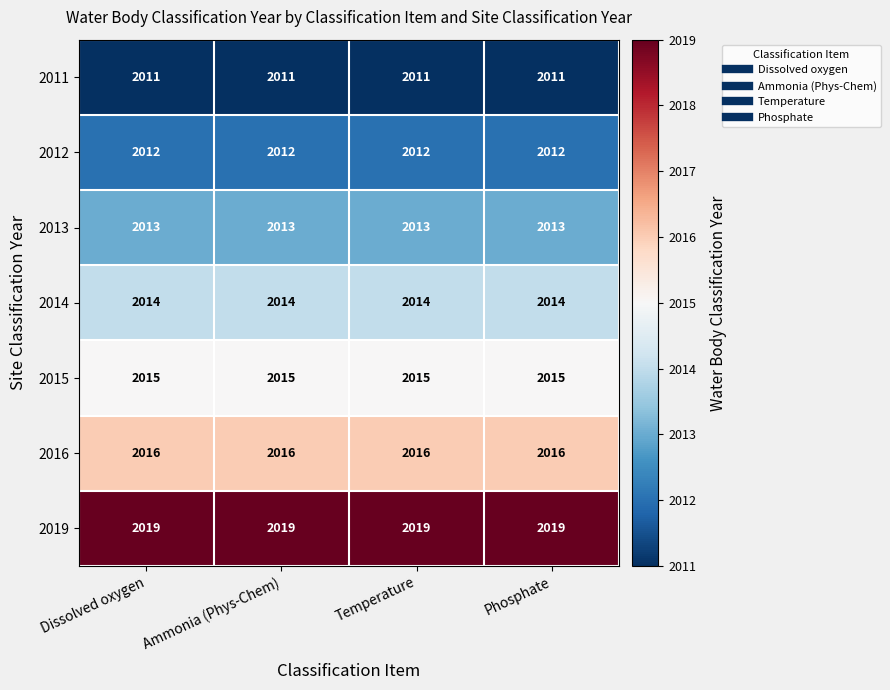

What is the spread (max minus min) of values at Temperature?

8